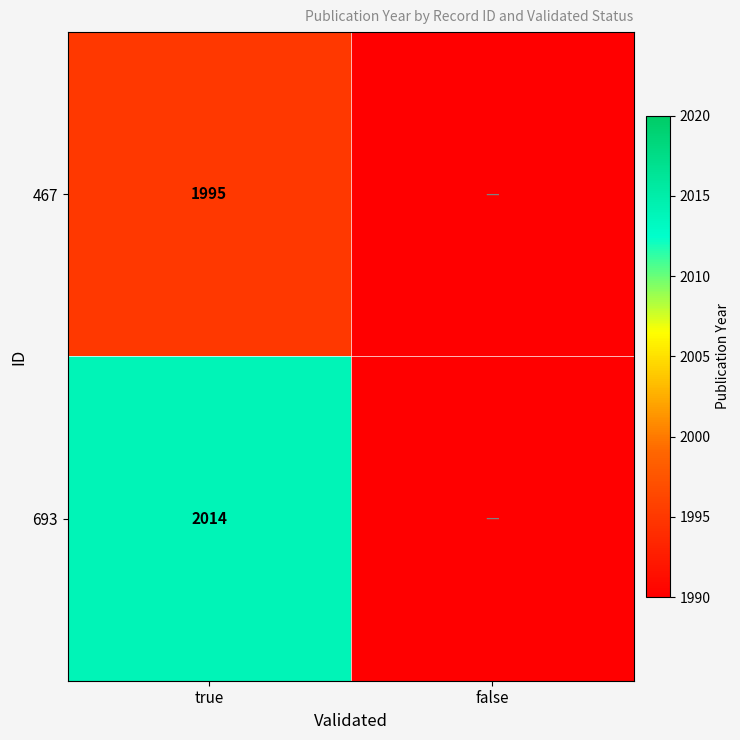

At how many categories does at least one series exceed 1673?

1